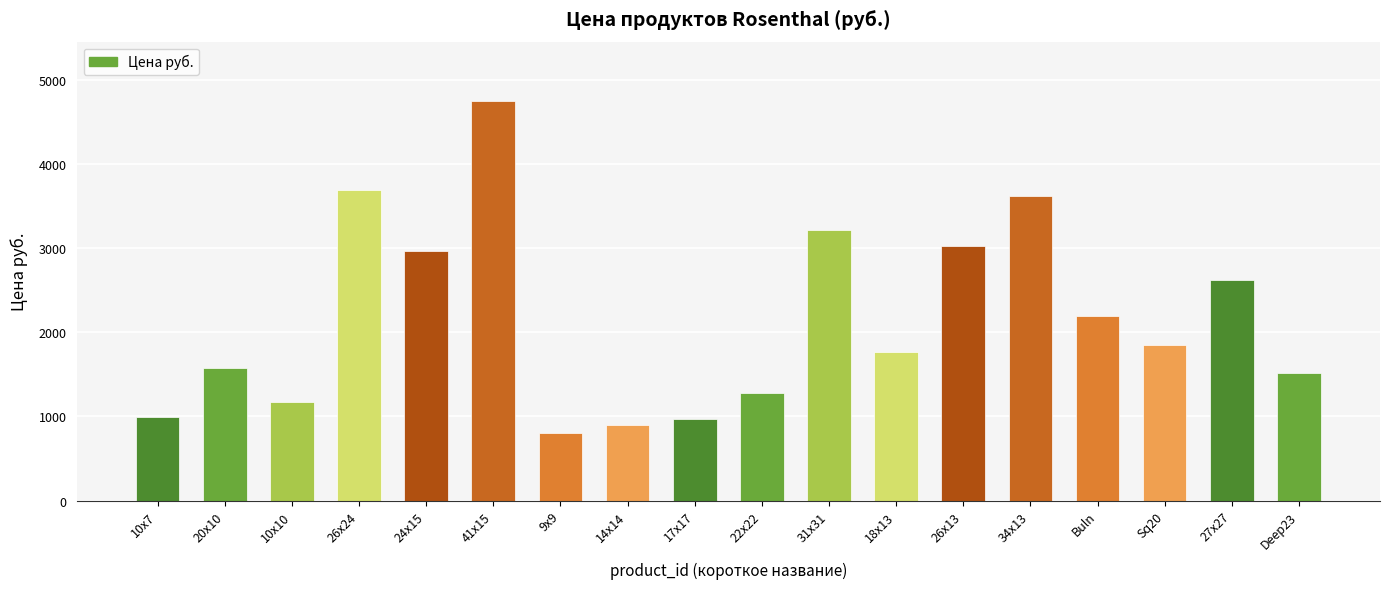

What is the greatest value displayed?

4743.1